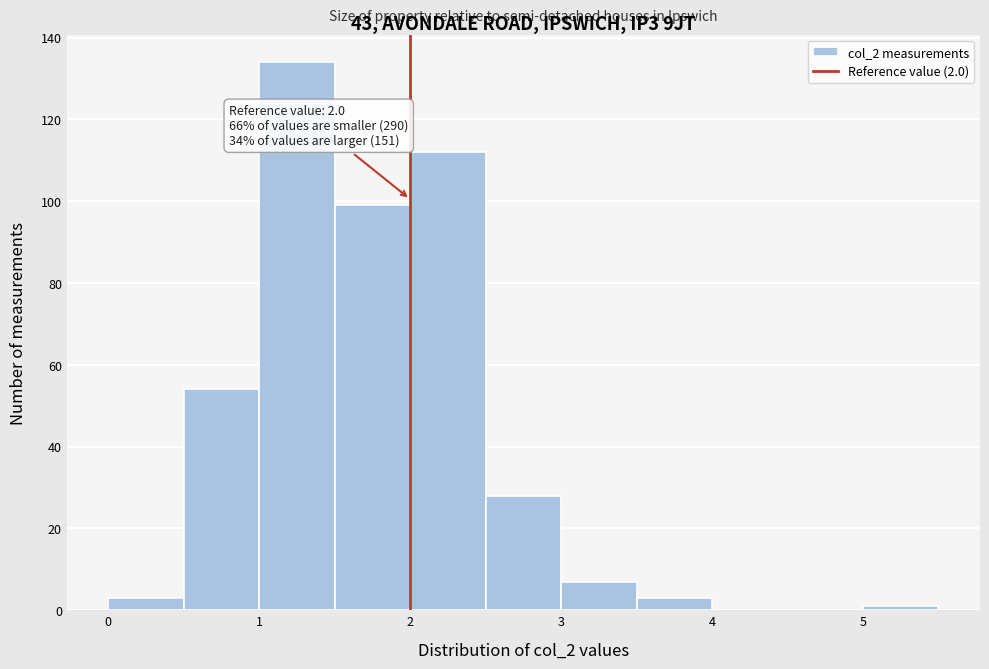

Over which range of the x-axis is the bar tallest?

1.0 to 1.5